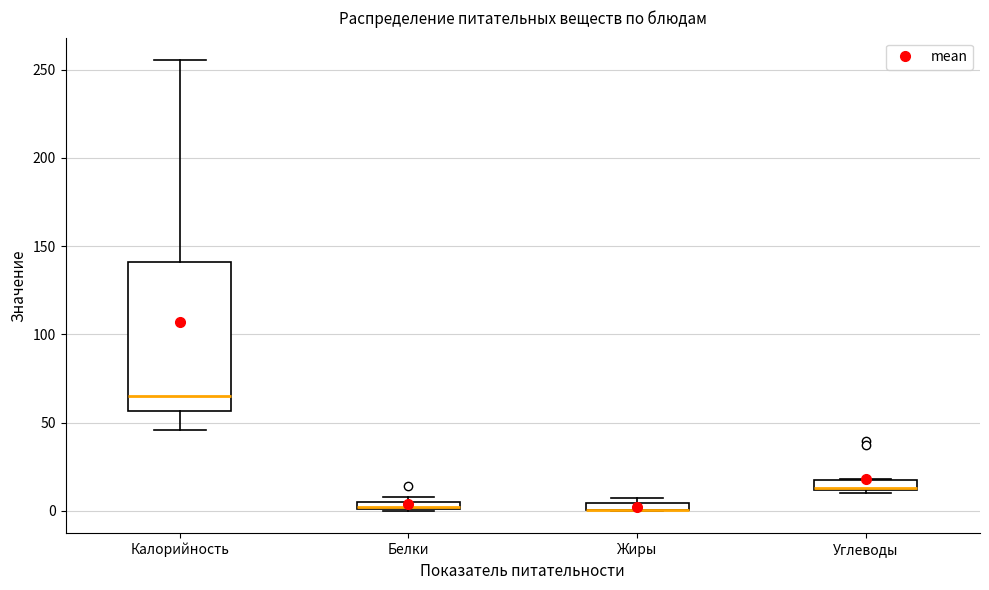

Where is the lower edge of the box for Калорийность on the y-axis? The values are not printed on the chart, so give them approximately, as read against the axis.

55